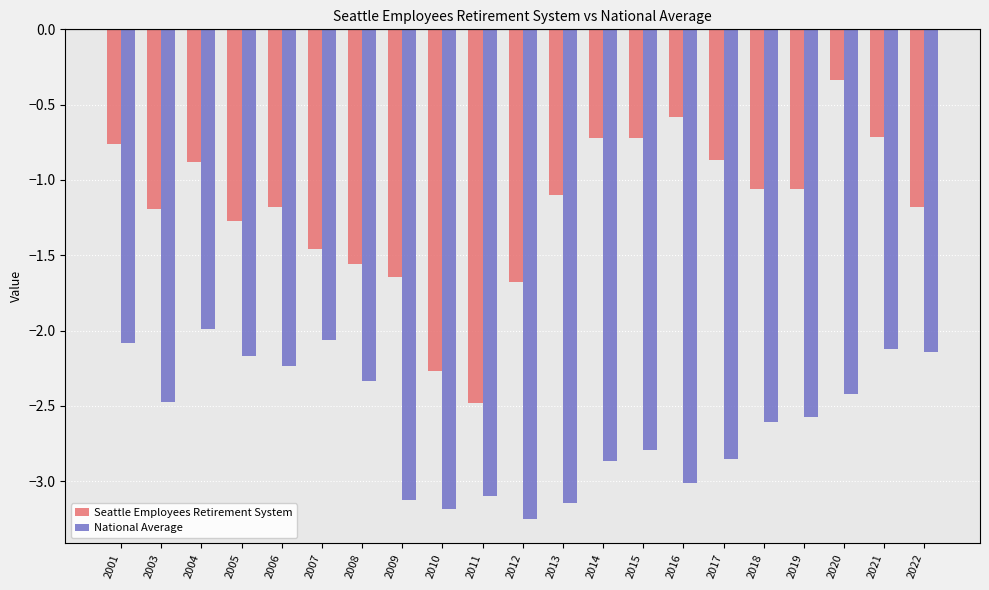

What is the difference between the National Average values at 2010 and 2019?

0.6